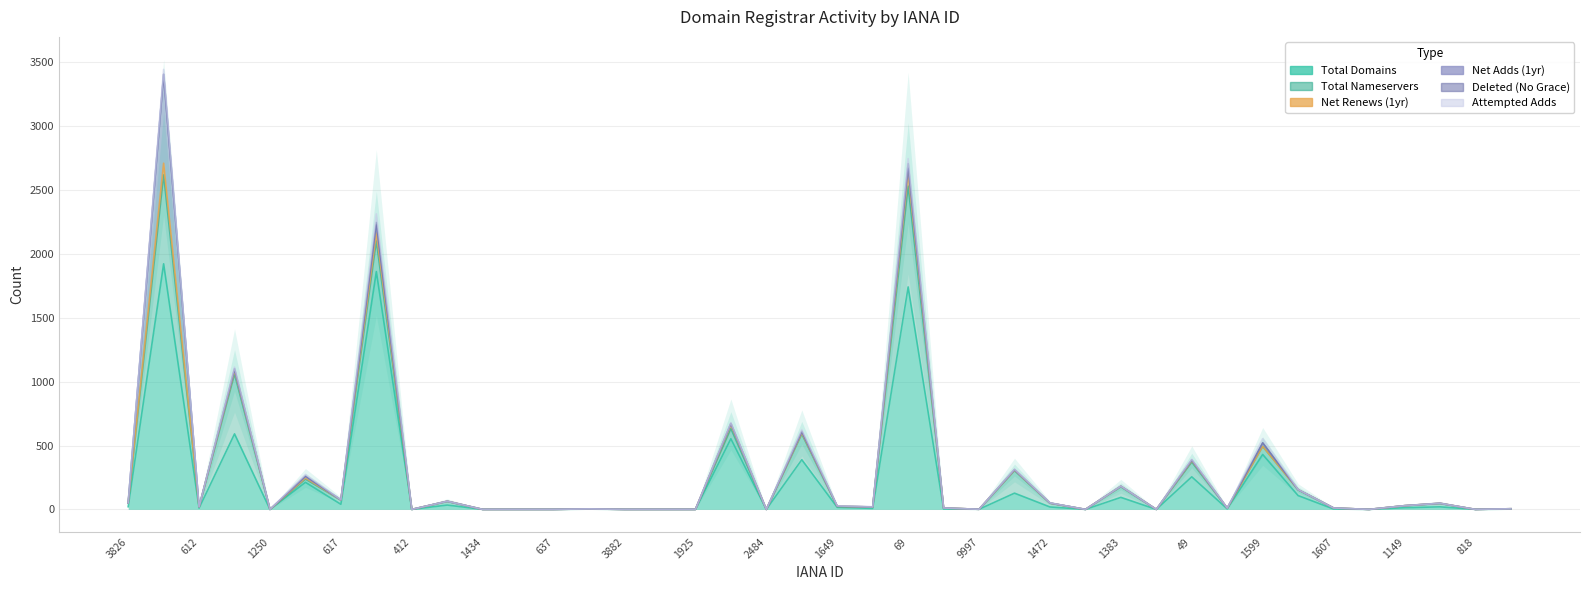

List the labels in order of net-renews-1-yr value, smallest first.

3826, 612, 1250, 412, 1434, 1465, 637, 1082, 3882, 642, 1925, 2484, 13, 2906, 9997, 1472, 1555, 2283, 3765, 1599, 1454, 1607, 1651, 1149, 818, 111, 617, 1649, 675, 1464, 1383, 82, 1531, 1697, 49, 625, 141, 2, 463, 69